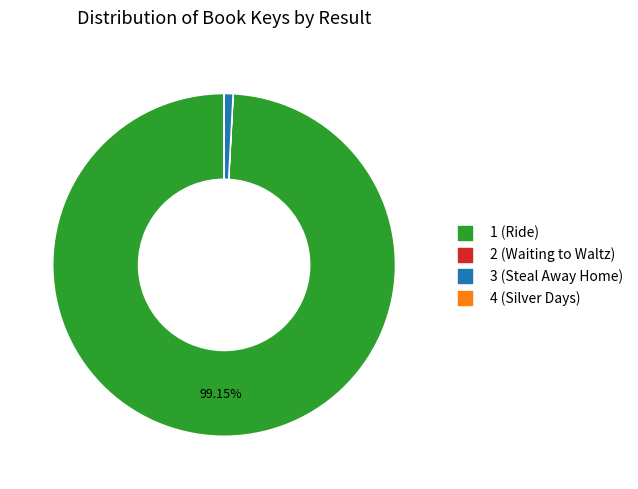

Does 1 (Ride) represent more than half of the total?

Yes